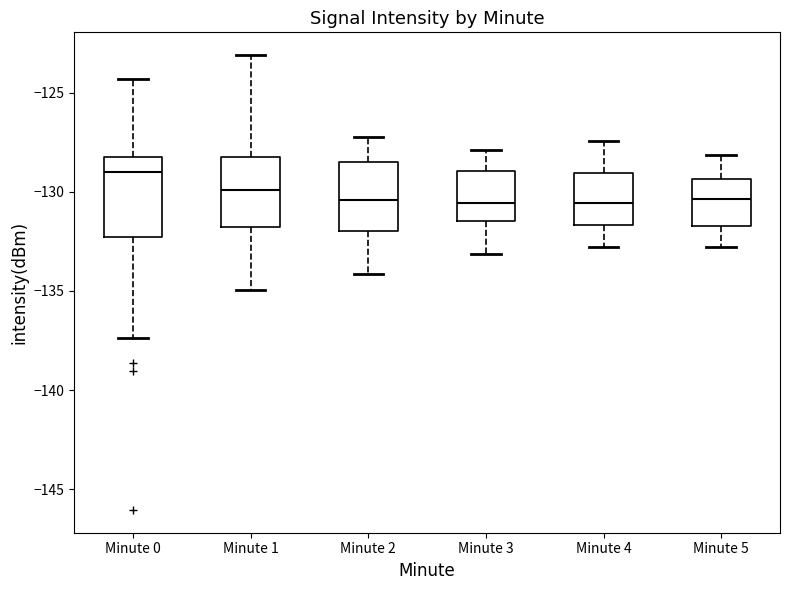

Reading left to right, transcribe this box plot: for each box, give where its median line is, the range the box spans, and where its two whiskers end, as read against the y-axis. The values are not printed on the chart, so give them approximately, as read against the axis.

Minute 0: median -129.0, box -132.5 to -128.5, whiskers -137.5 to -124.5
Minute 1: median -130.0, box -132.0 to -128.5, whiskers -135.0 to -123.0
Minute 2: median -130.5, box -132.0 to -128.5, whiskers -134.0 to -127.0
Minute 3: median -130.5, box -131.5 to -129.0, whiskers -133.0 to -128.0
Minute 4: median -130.5, box -131.5 to -129.0, whiskers -133.0 to -127.5
Minute 5: median -130.5, box -131.5 to -129.5, whiskers -133.0 to -128.0